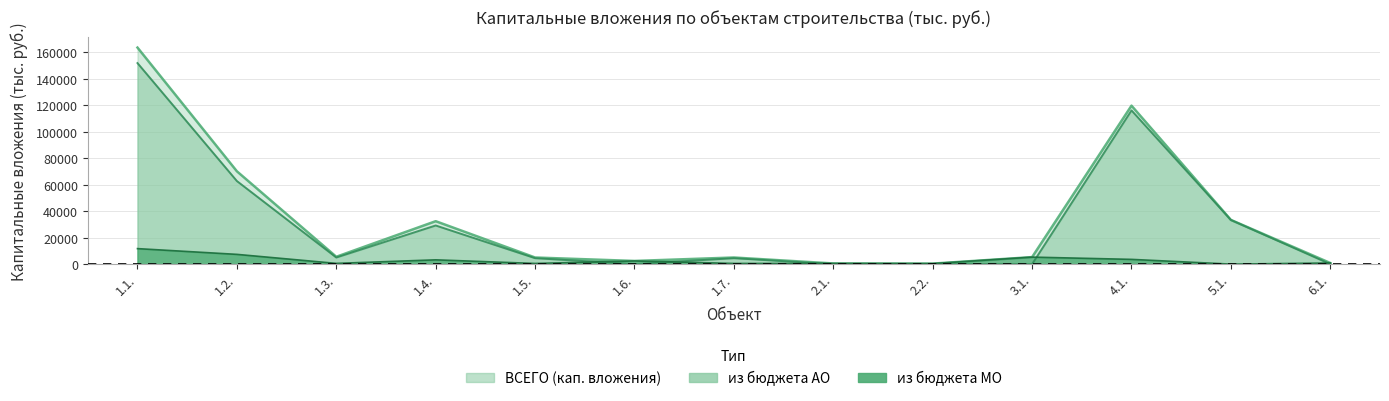

Where is ВСЕГО (кап. вложения) nearest to the value 81945?

1.2.